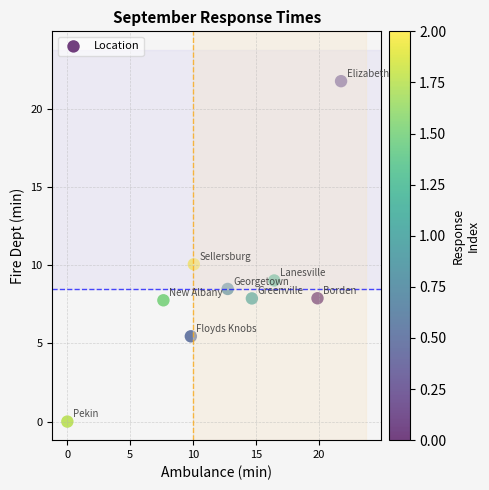

What is the range of Y values (max minus min)?

21.8